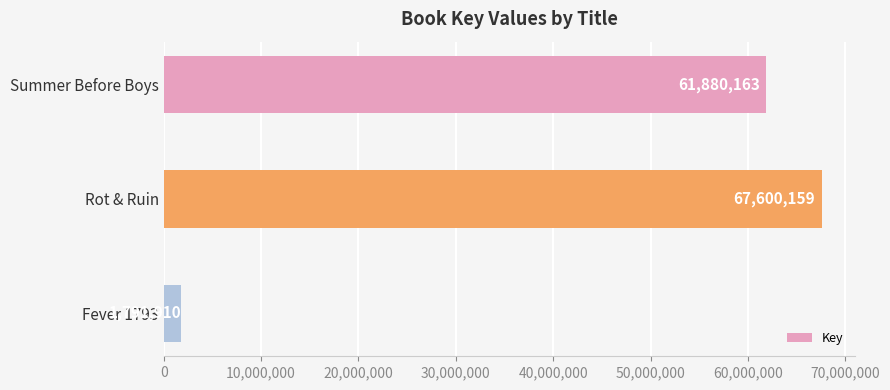

Which category has the highest value across all series?

Rot & Ruin